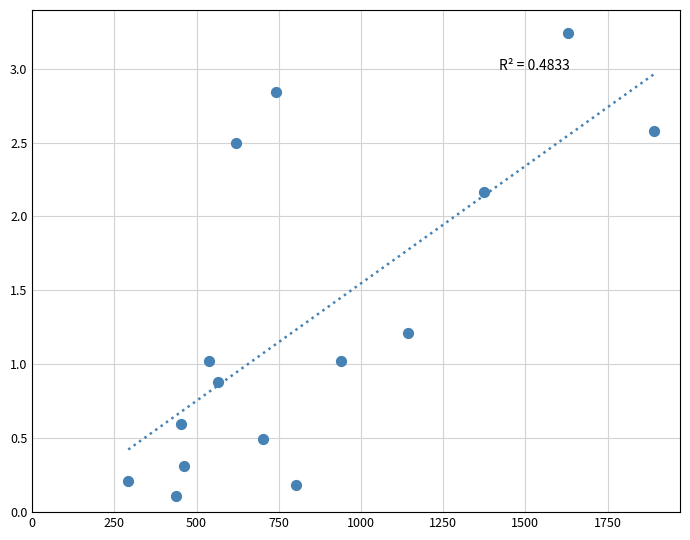

What is the range of Y values (max minus min)?

3.1